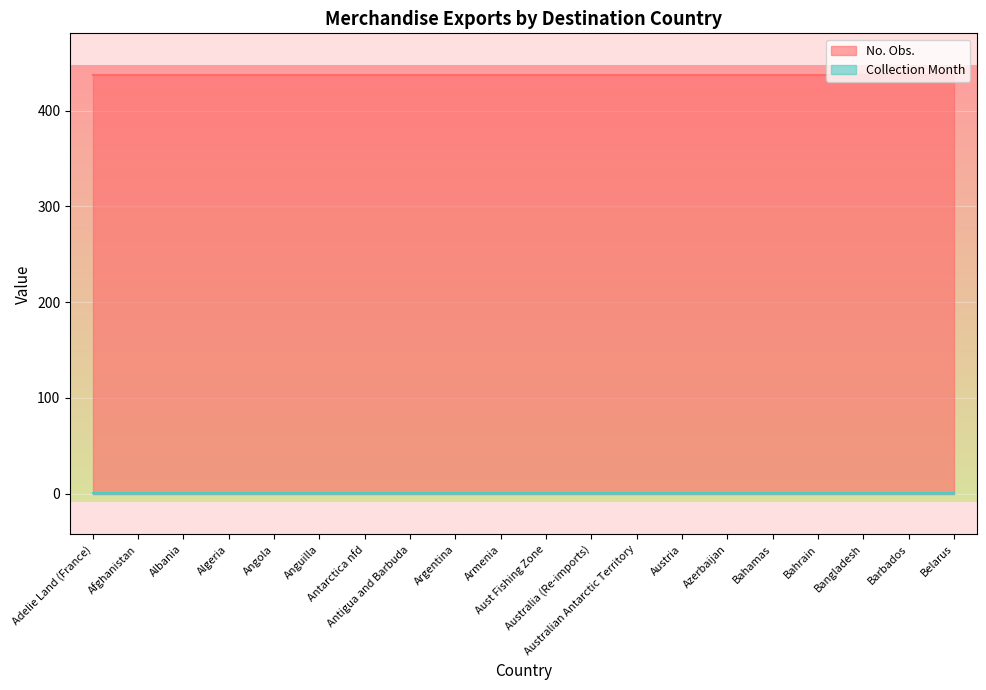

Which series changed the most between Angola and Azerbaijan?

No. Obs.